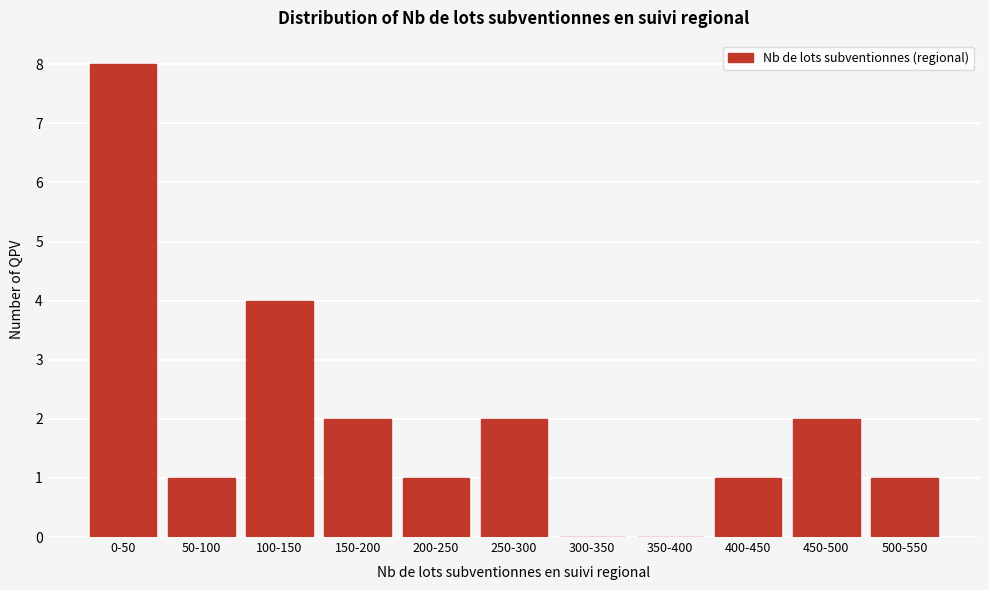

Reading right to left, what are all the values shown in this chart?

500-550=1	450-500=2	400-450=1	350-400=0	300-350=0	250-300=2	200-250=1	150-200=2	100-150=4	50-100=1	0-50=8